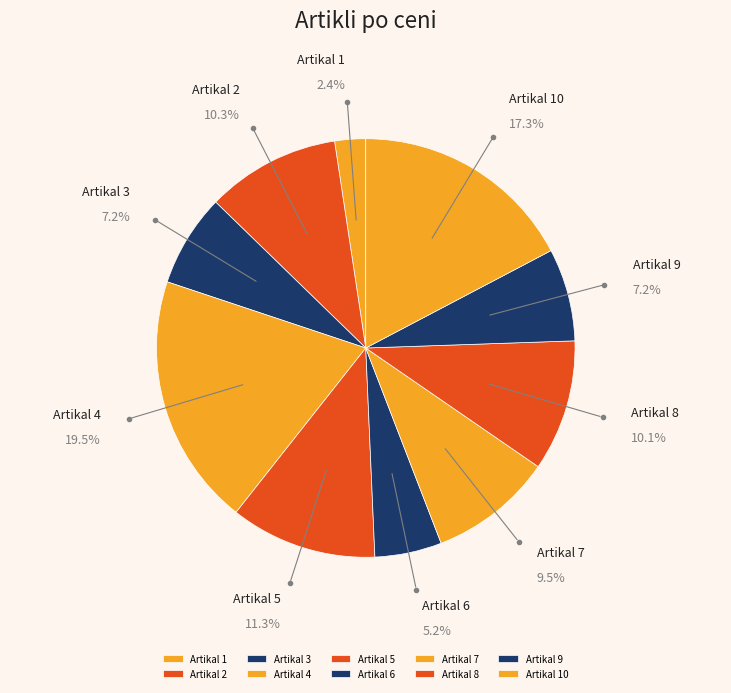

Which slice is the largest?

Artikal 4